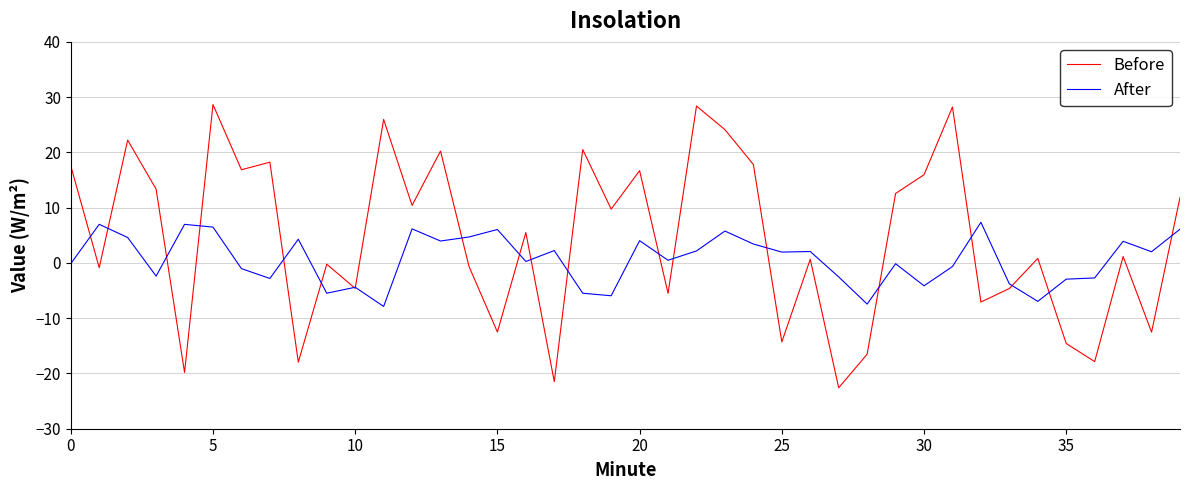

Which series has the largest total across all categories?

Before